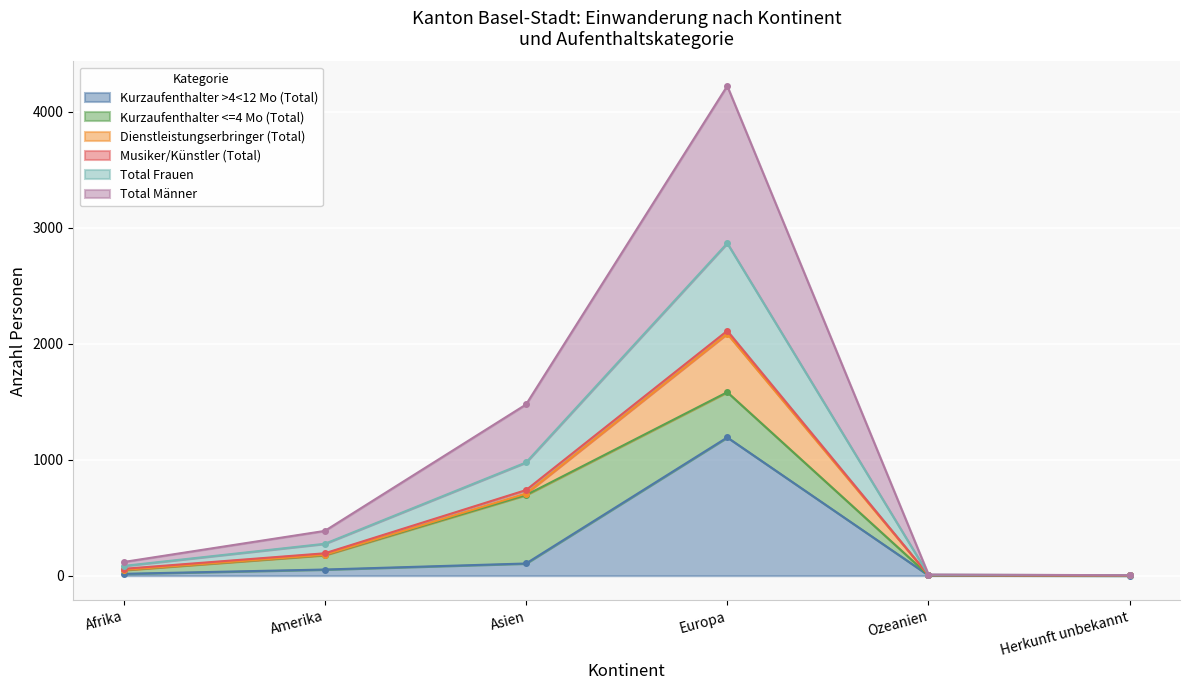

Which category has the highest value in the Total Frauen series?

Europa